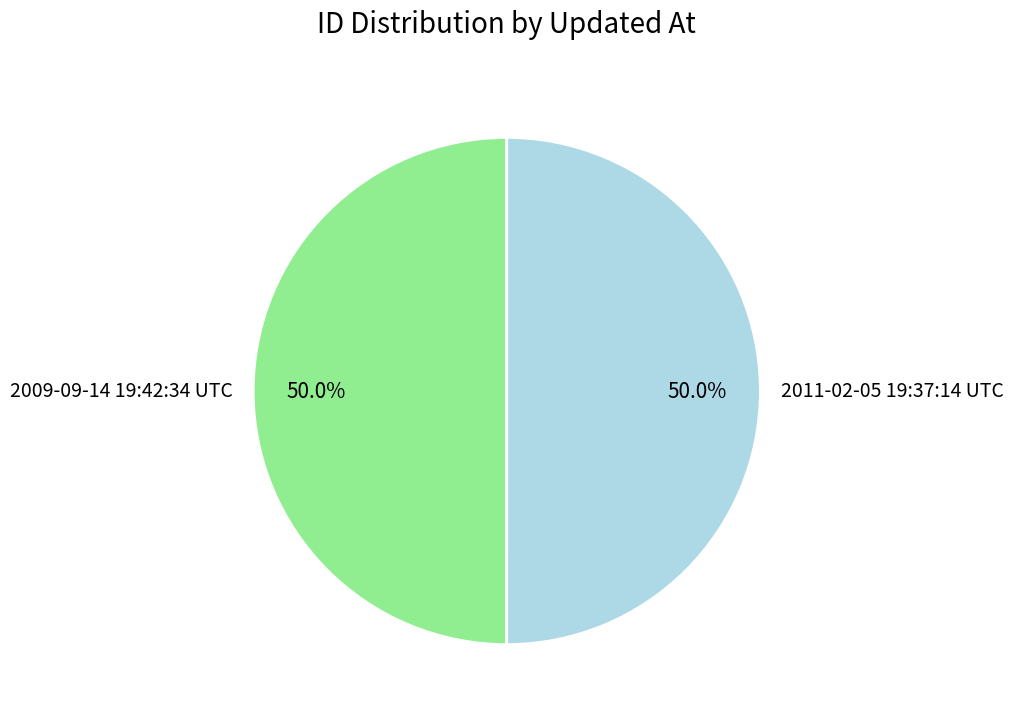

What is the total percentage of 2011-02-05 19:37:14 UTC and 2009-09-14 19:42:34 UTC?

100.0%